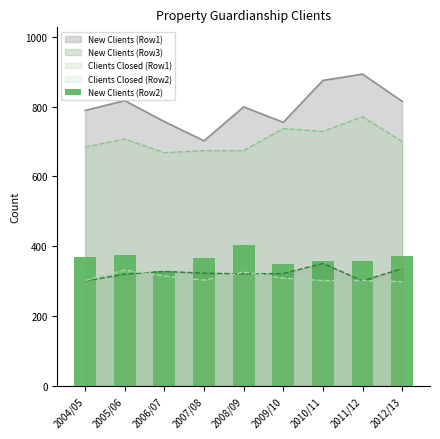

True or false: the data shows 359 at 2010/11.

True